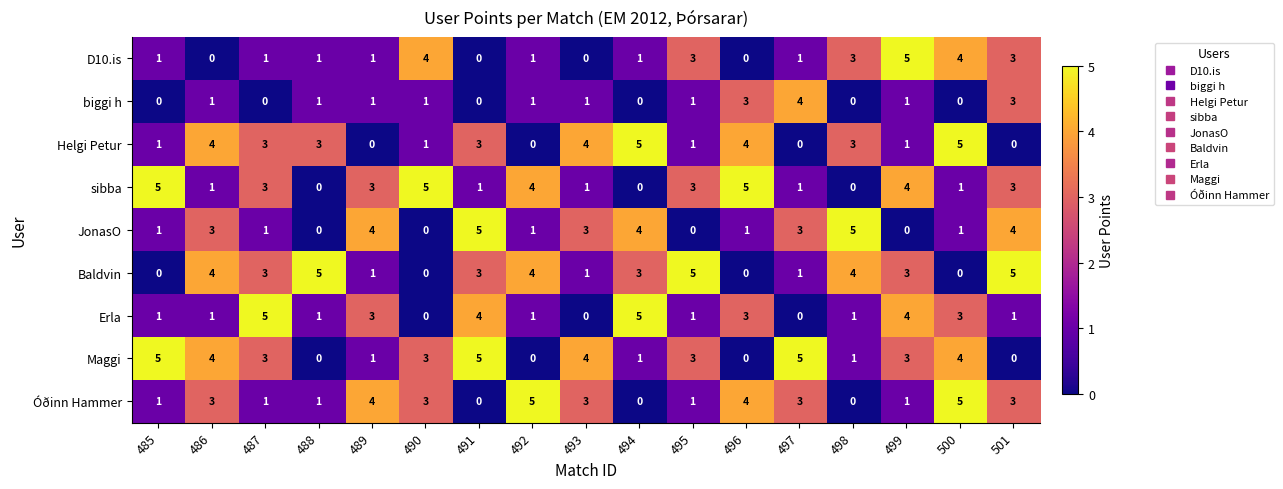

What is the difference between the second highest and second lowest values in the Maggi series?

5